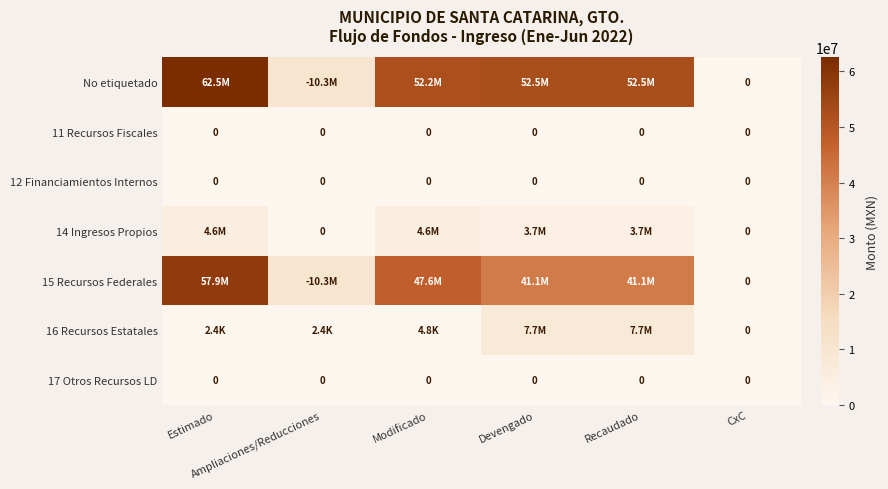

Which series has the largest range (max minus min)?

No etiquetado